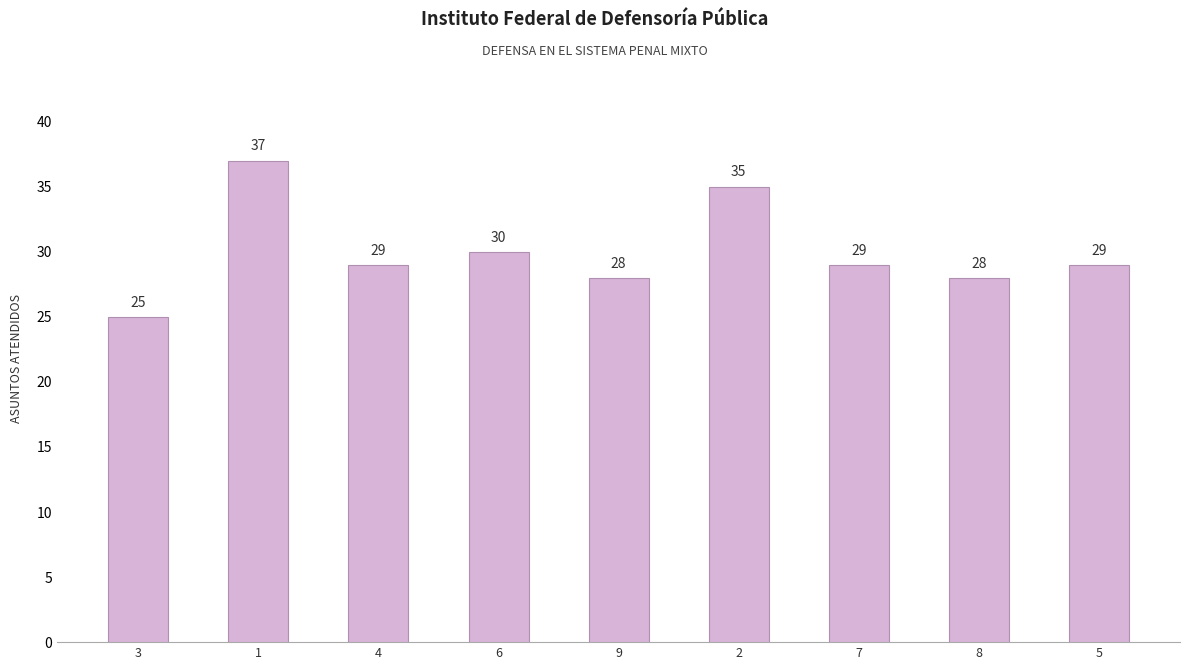

The chart shows a value of 37 at 1. True or false?

True